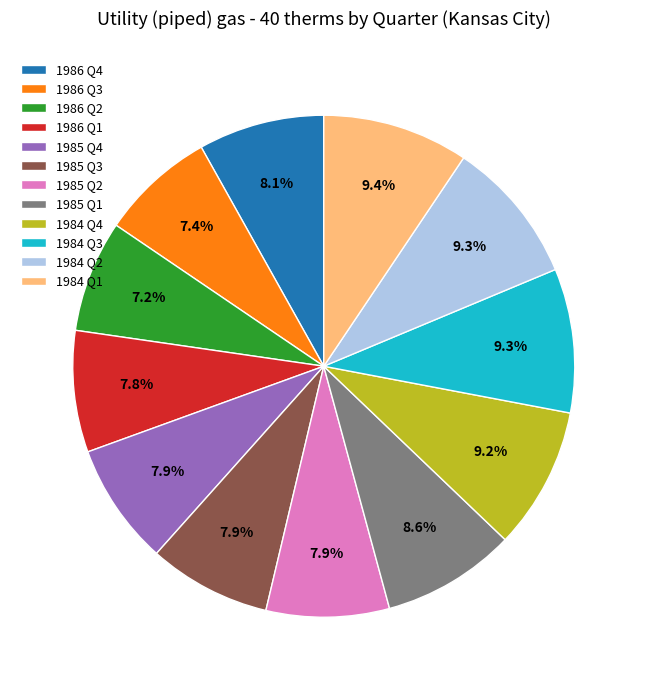

To the nearest percent, what is the combined percentage of 1985 Q3 and 1986 Q4?

16%